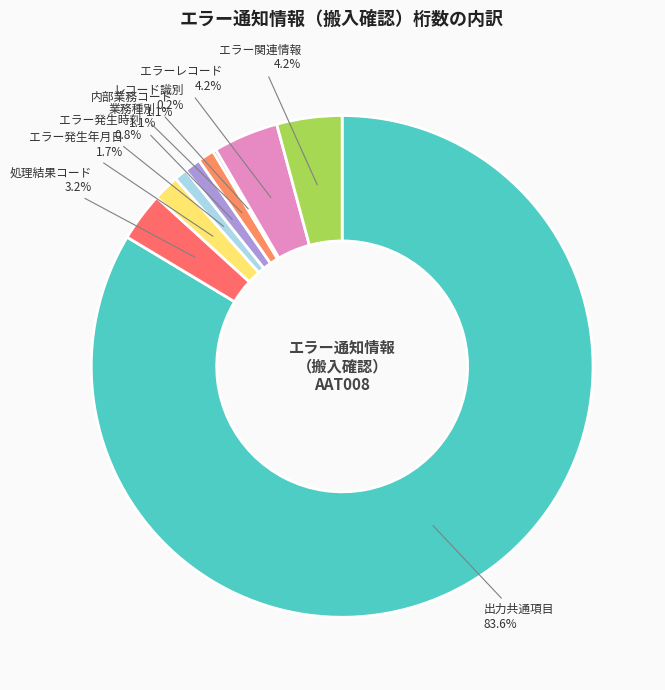

Which category has the biggest portion of the pie?

出力共通項目